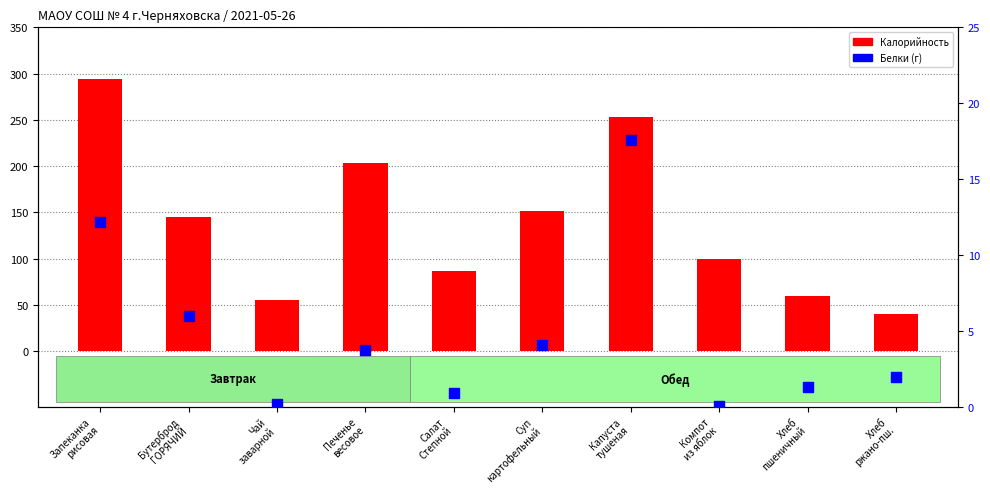

What is the total value across all series at Салат
Степной?

87.6